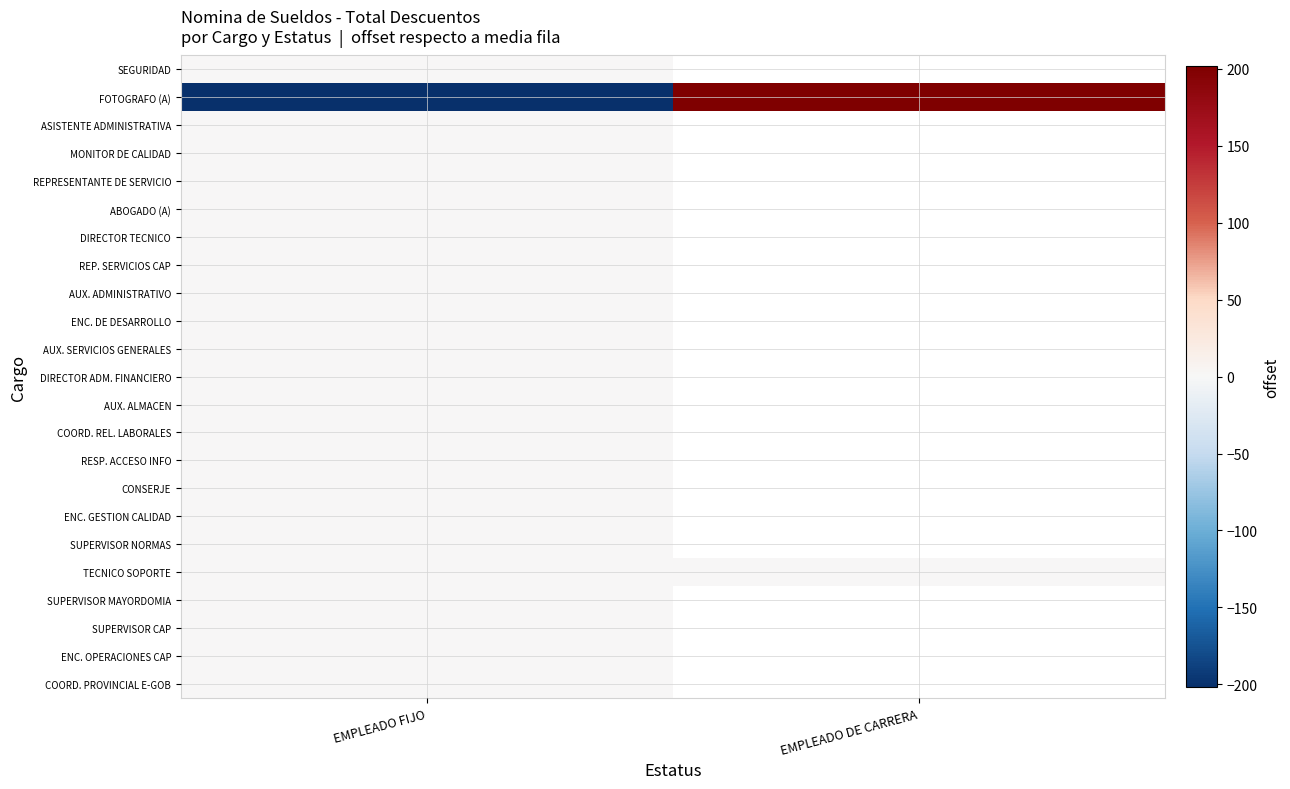

What is the spread (max minus min) of values at EMPLEADO FIJO?

252.5